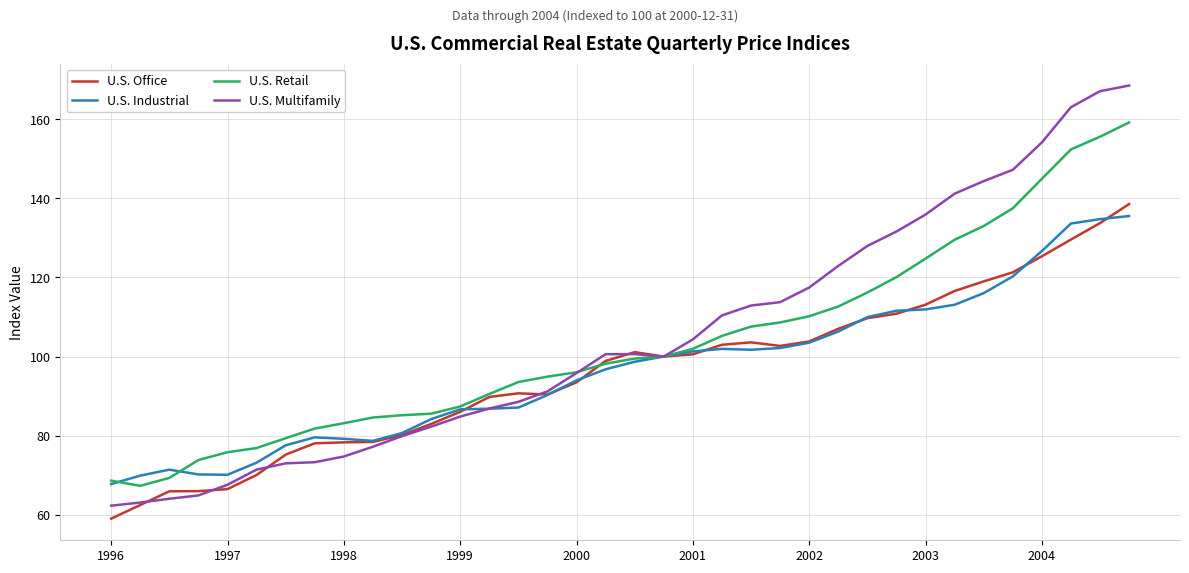

What is the greatest value displayed?

168.5